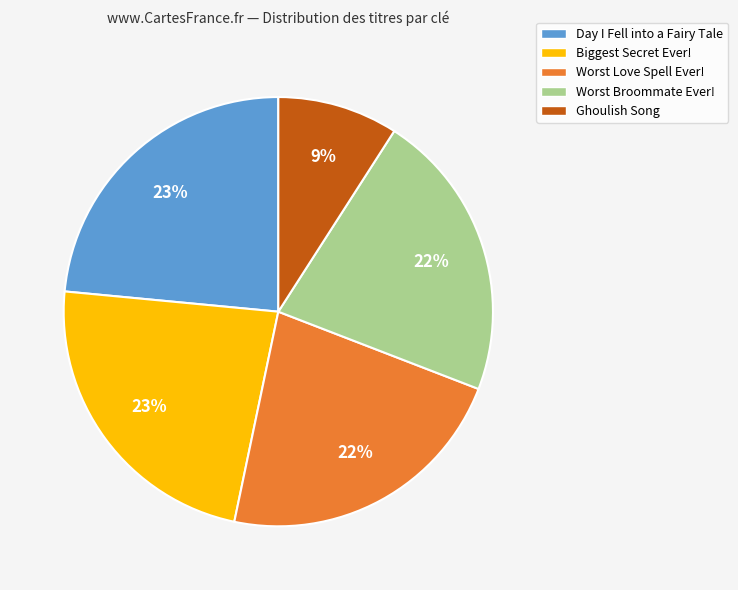

Does Worst Love Spell Ever! represent more than half of the total?

No